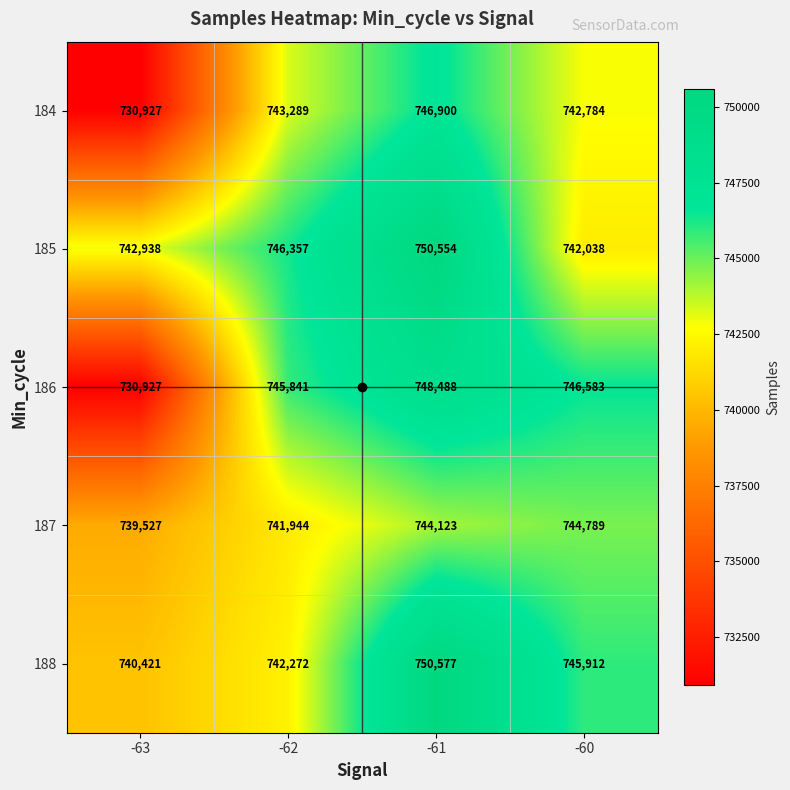

The 185 series shows 750554 at -61. True or false?

True